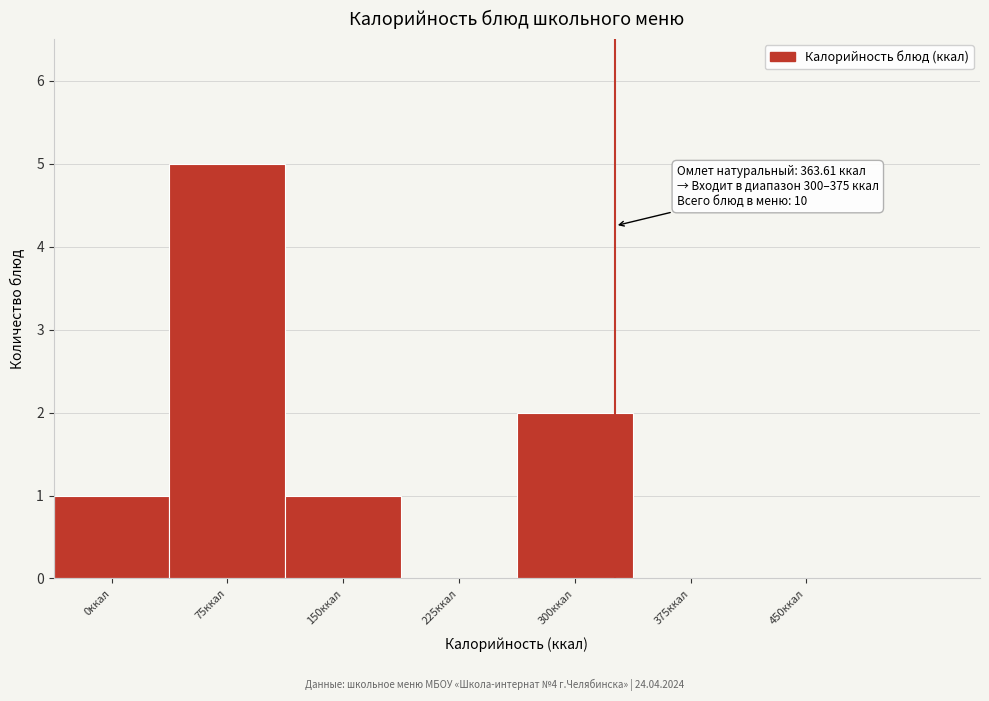

Reading left to right, list all the values displayed in this chart.

0ккал=1	75ккал=5	150ккал=1	225ккал=0	300ккал=2	375ккал=0	450ккал=0